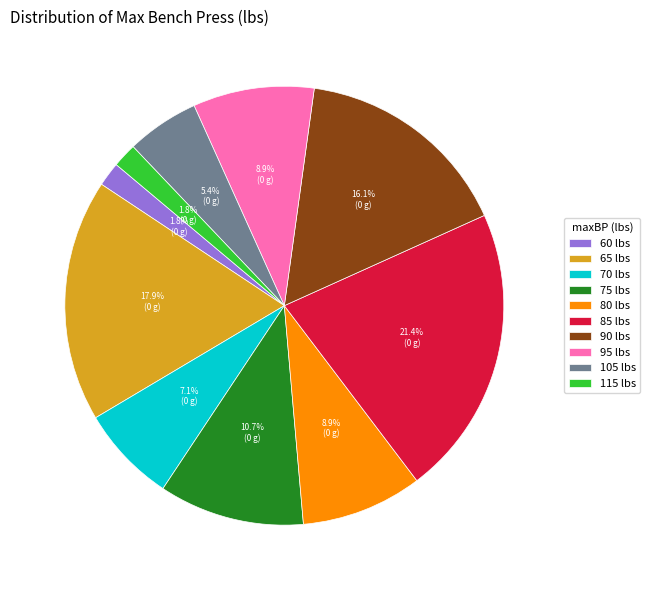

Between 105 and 70, which is larger?

70